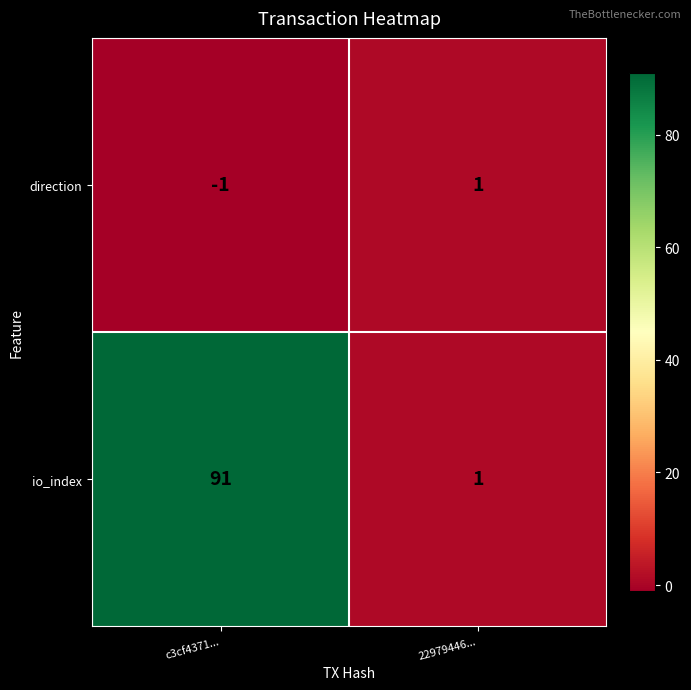

What is the sum of the io_index values at c3cf4371... and 22979446...?

92